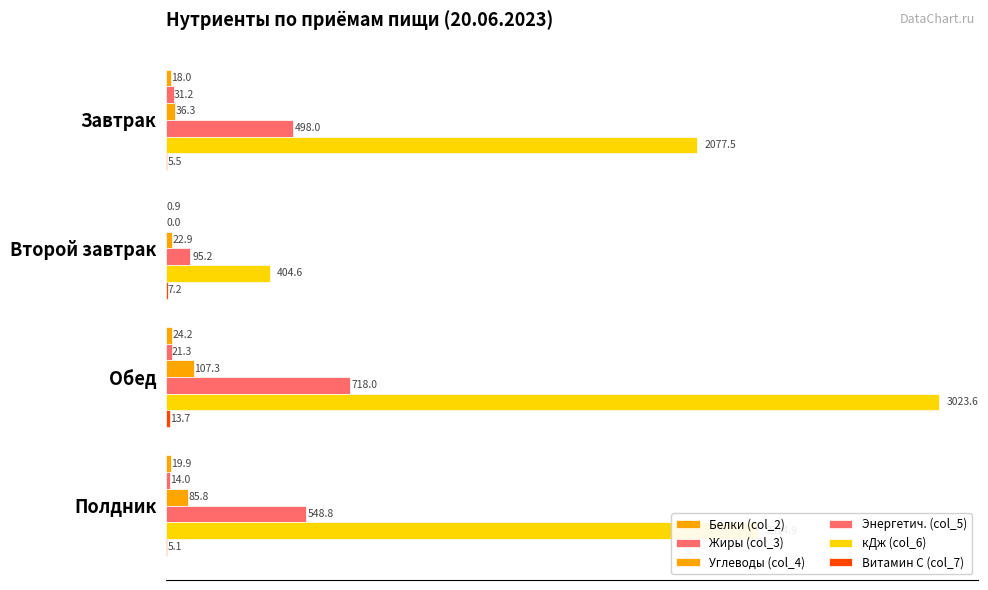

What is the difference between the maximum and minimum values in the Белки (col_2) series?

23.3